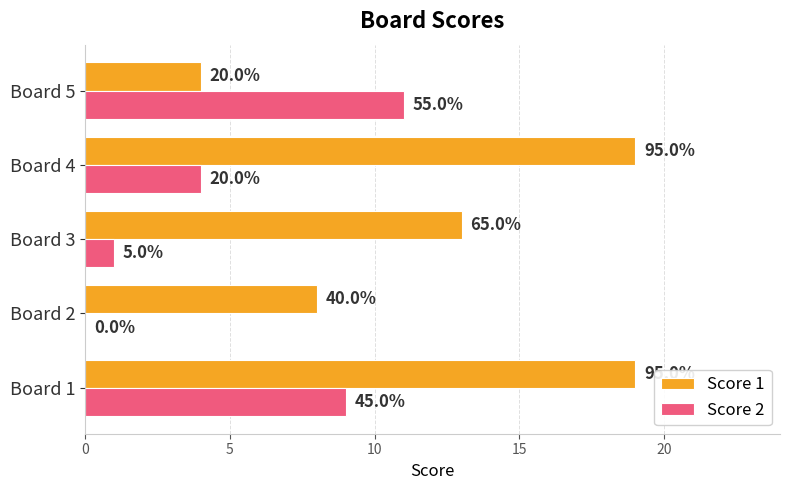

What are all the series names shown in the legend?

Score 1, Score 2